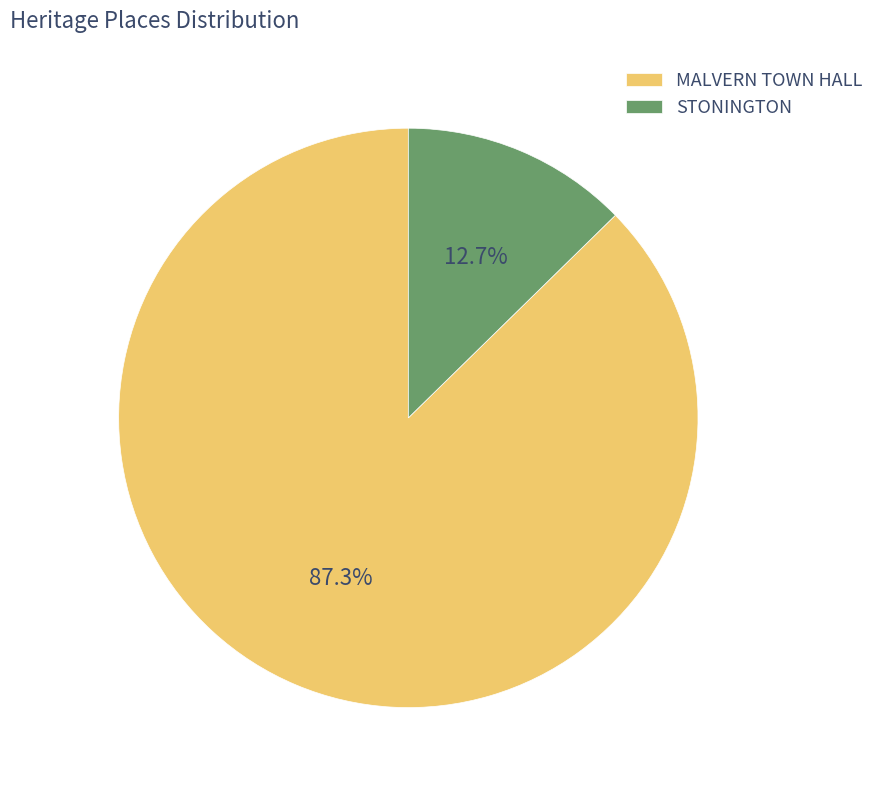

To the nearest percent, what portion does MALVERN TOWN HALL represent?

87%